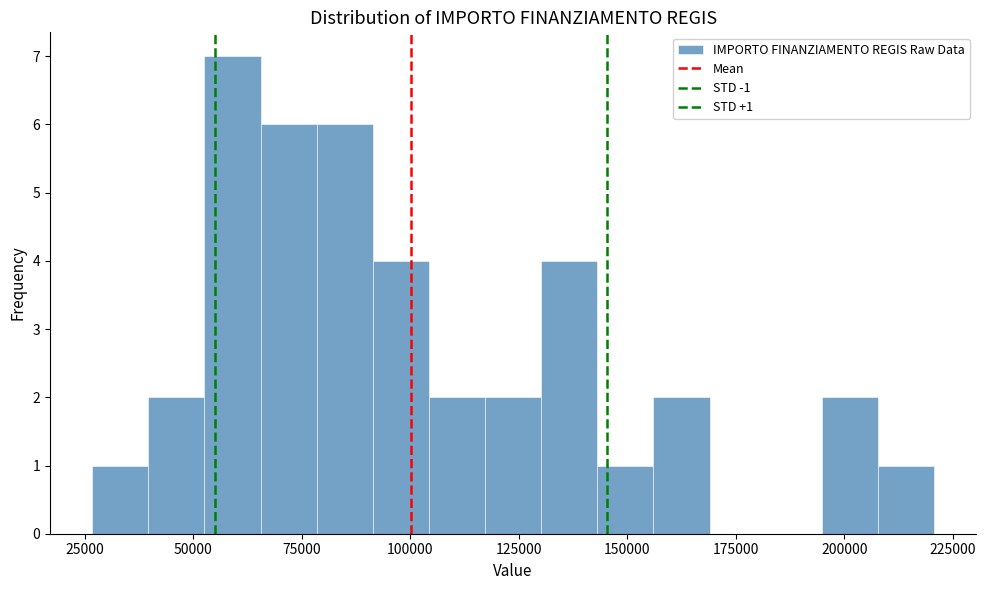

Around what value on the x-axis is the tallest bar? Give the approximate position of its centre, as read against the axis.

60000